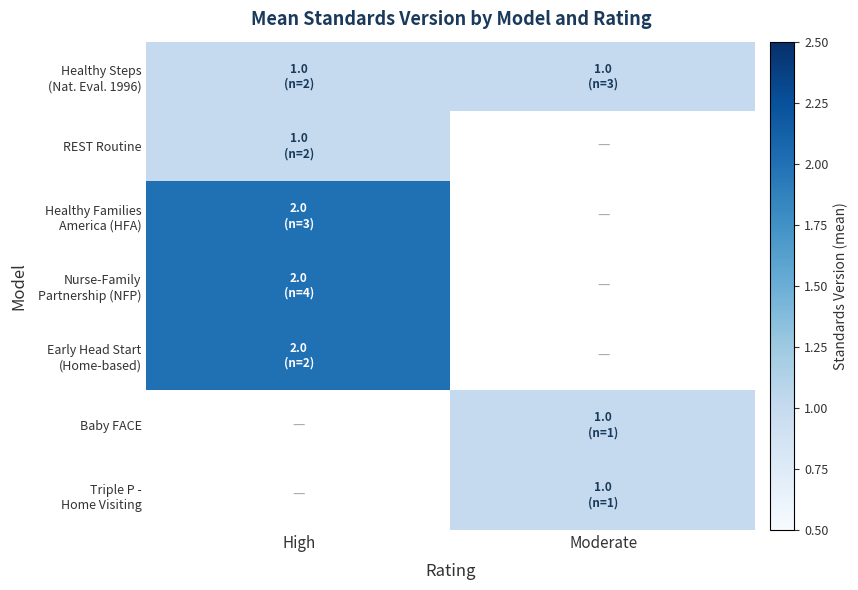

The REST Routine series shows 1.0 at High. True or false?

True